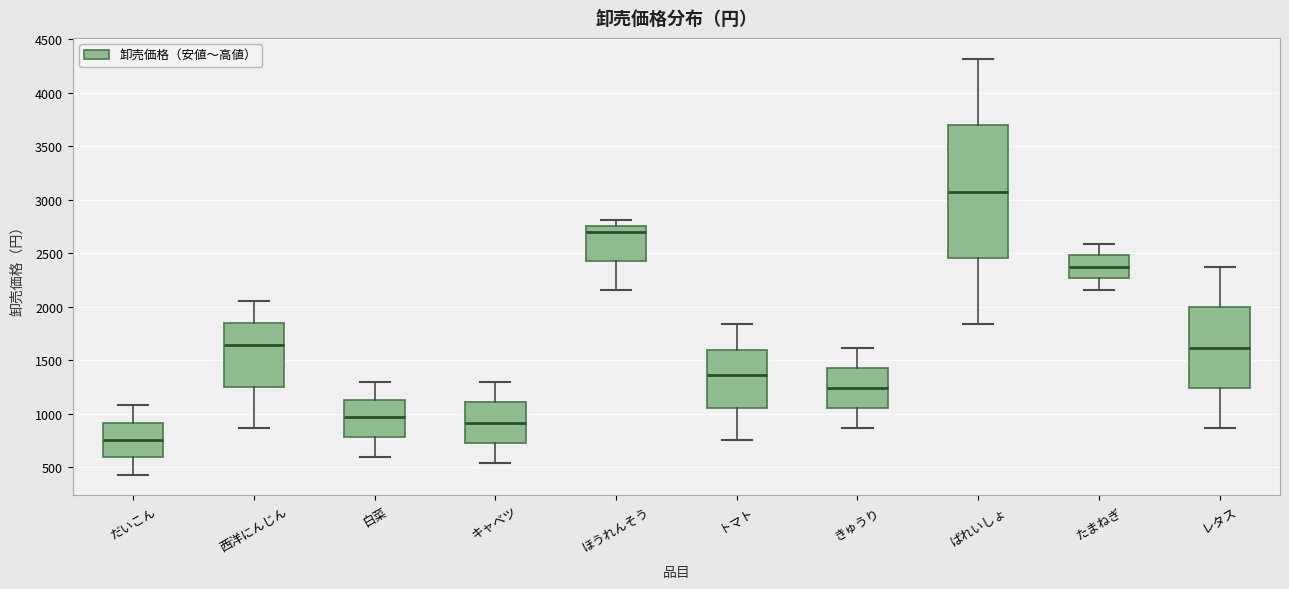

Reading left to right, transcribe this box plot: for each box, give where its median line is, the range the box spans, and where its two whiskers end, as read against the y-axis. The values are not printed on the chart, so give them approximately, as read against the axis.

だいこん: median 750, box 600 to 900, whiskers 450 to 1100
西洋にんじん: median 1650, box 1250 to 1850, whiskers 850 to 2050
白菜: median 950, box 800 to 1150, whiskers 600 to 1300
キャベツ: median 900, box 750 to 1100, whiskers 550 to 1300
ほうれんそう: median 2700, box 2450 to 2750, whiskers 2150 to 2800
トマト: median 1350, box 1050 to 1600, whiskers 750 to 1850
きゅうり: median 1250, box 1050 to 1450, whiskers 850 to 1600
ばれいしょ: median 3100, box 2450 to 3700, whiskers 1850 to 4300
たまねぎ: median 2400, box 2250 to 2500, whiskers 2150 to 2600
レタス: median 1600, box 1250 to 2000, whiskers 850 to 2400